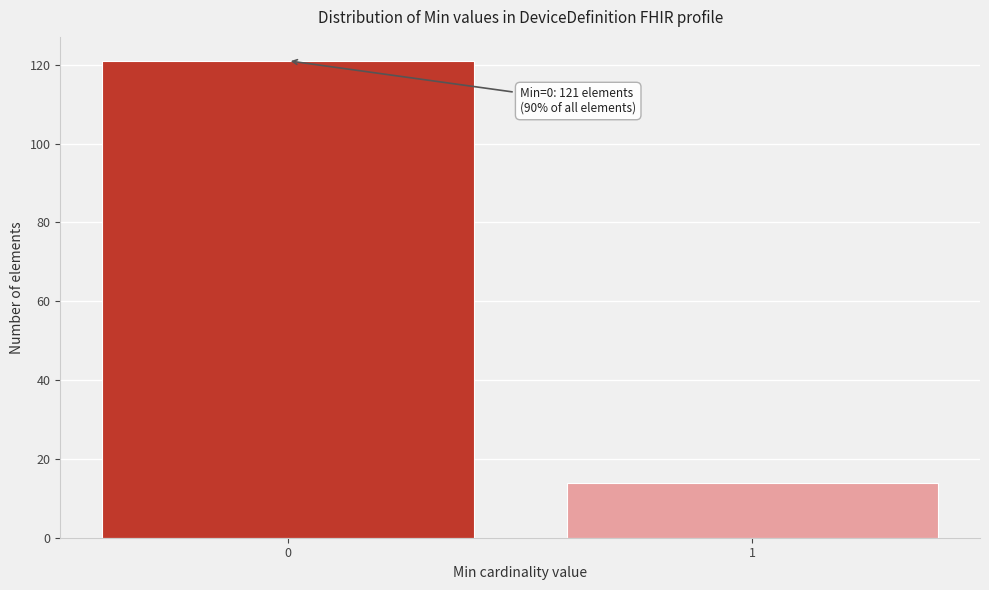

Reading left to right, extract all data points from this chart.

0=121	1=14